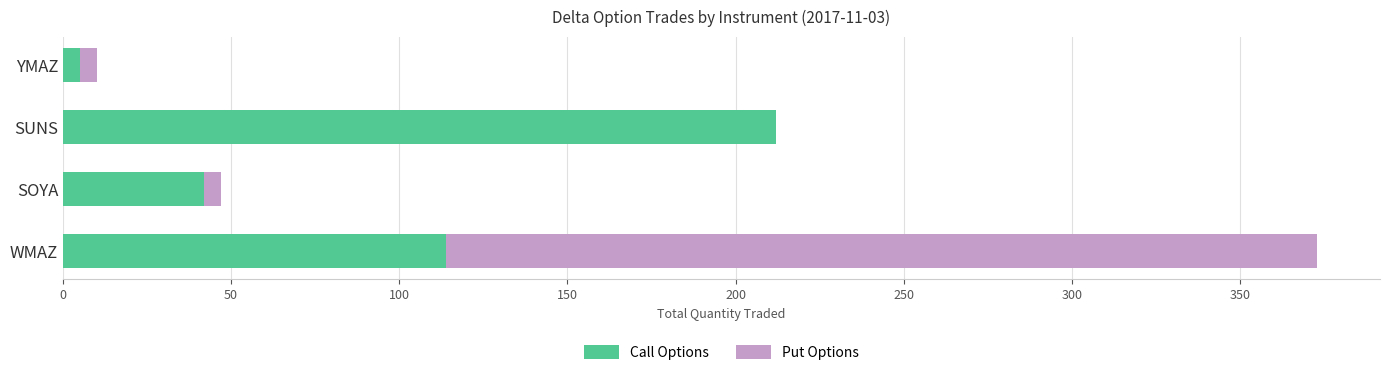

What is the total value across all series at WMAZ?

373